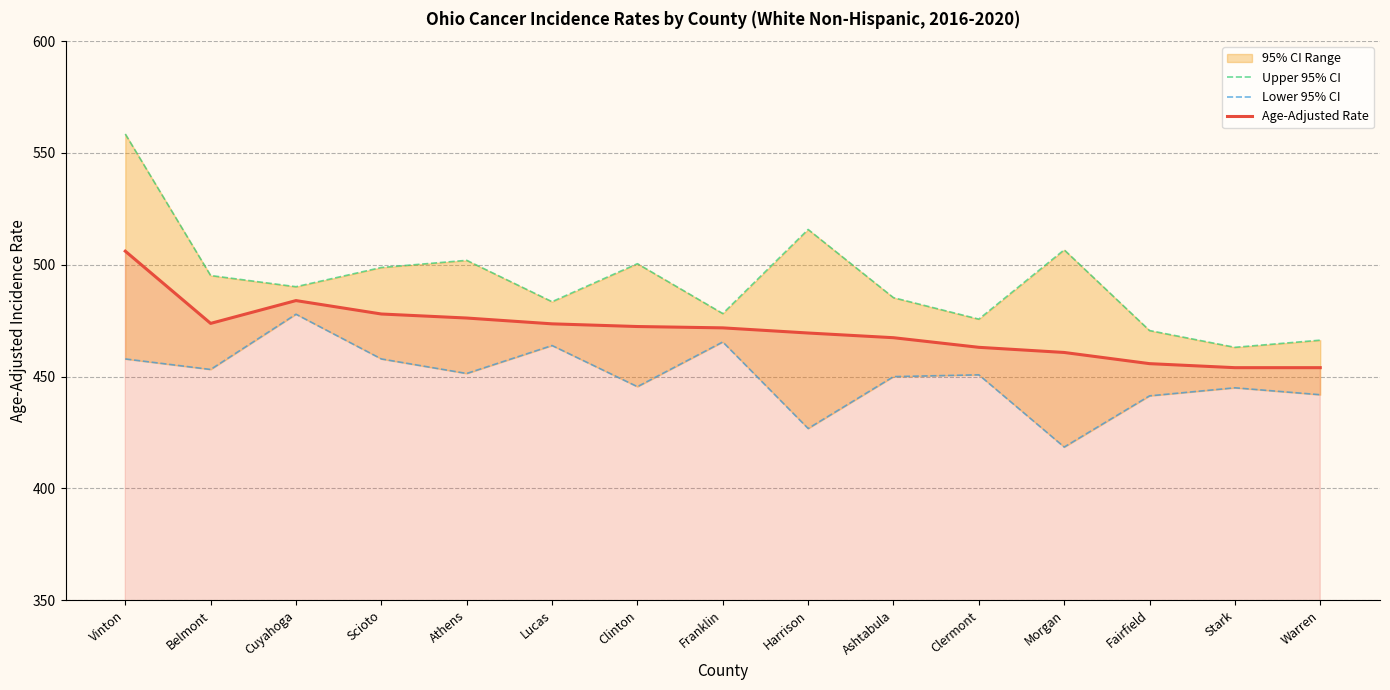

How many data points in Lower 95% CI are above 450?

8